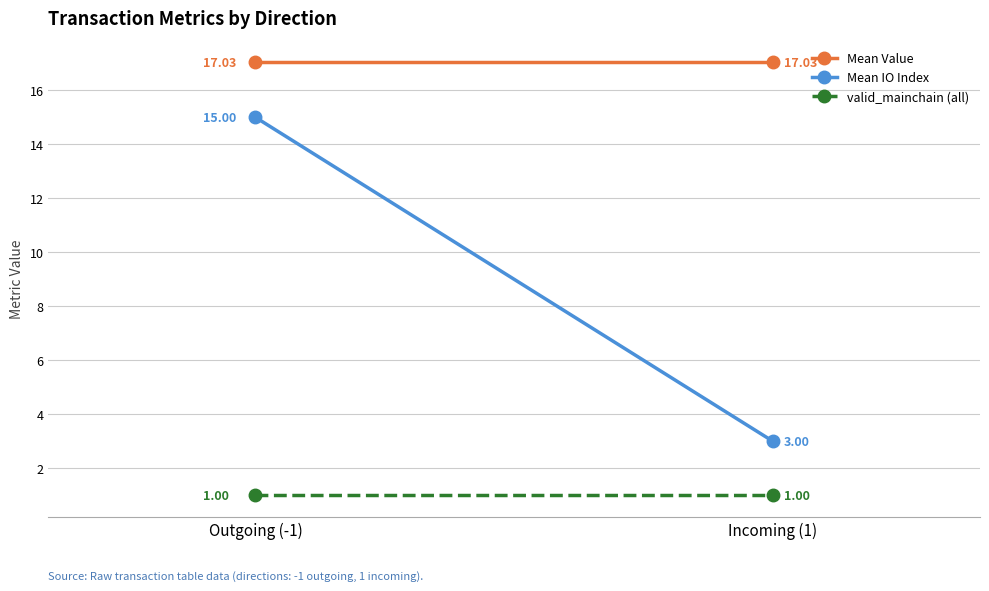

What position from the right is Outgoing (-1)?

2